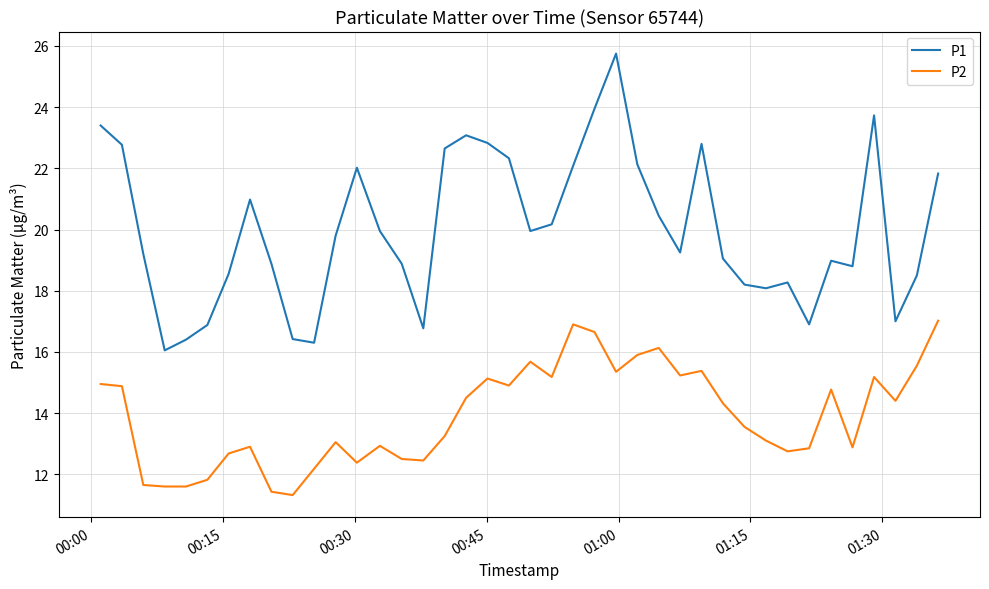

Which series has the widest spread of values?

P1